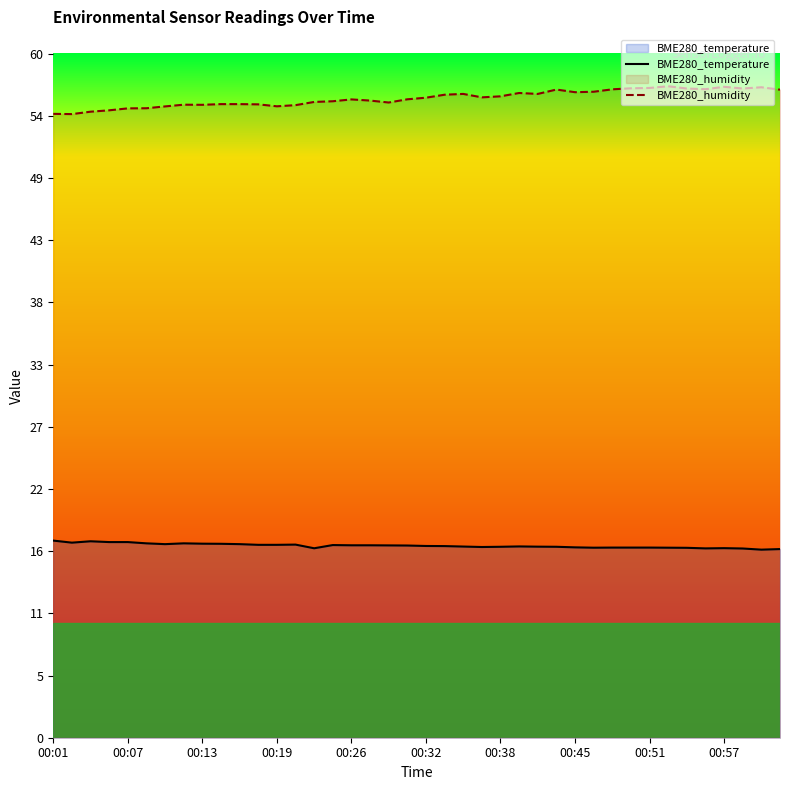

What is the highest value of the BME280_humidity series?

56.8